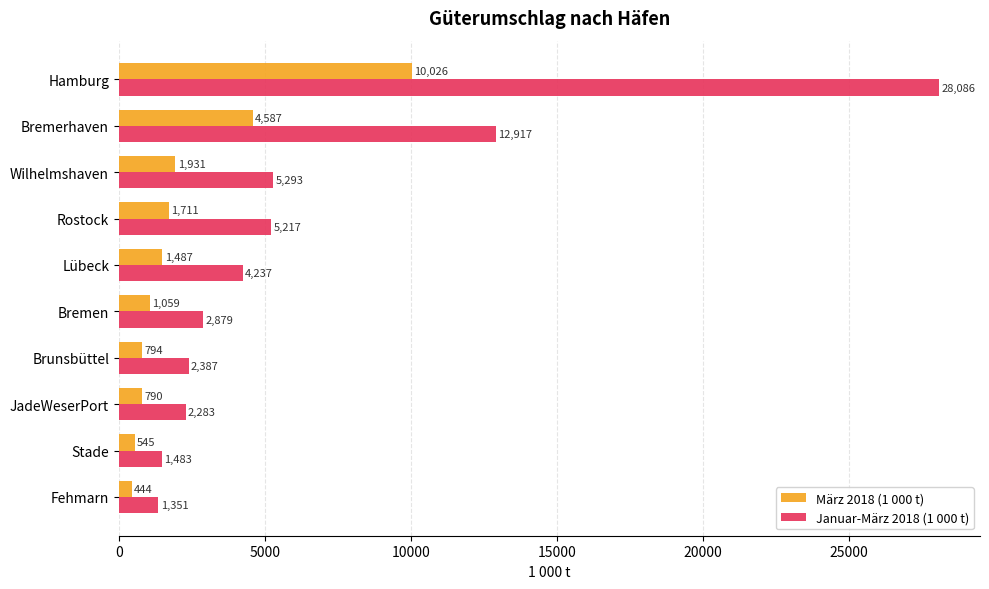

What is the average value of the März 2018 (1 000 t) series?

2337.4